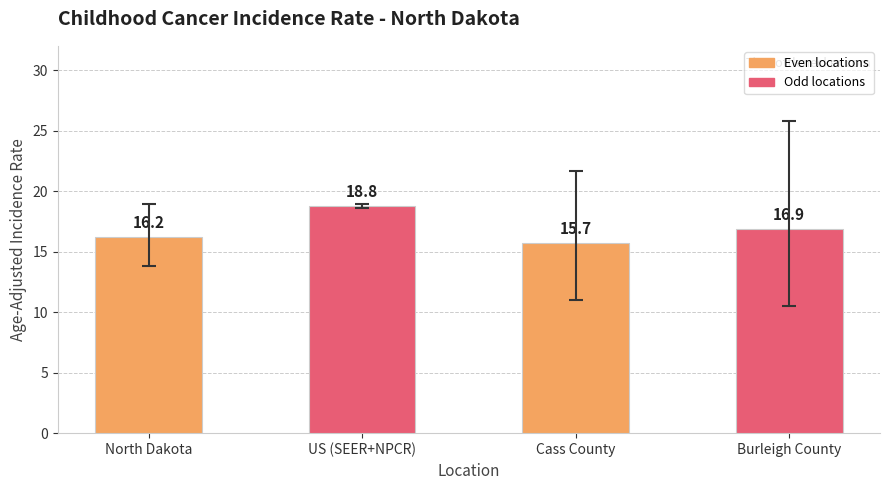

What is the difference between the second highest and second lowest values?

0.7